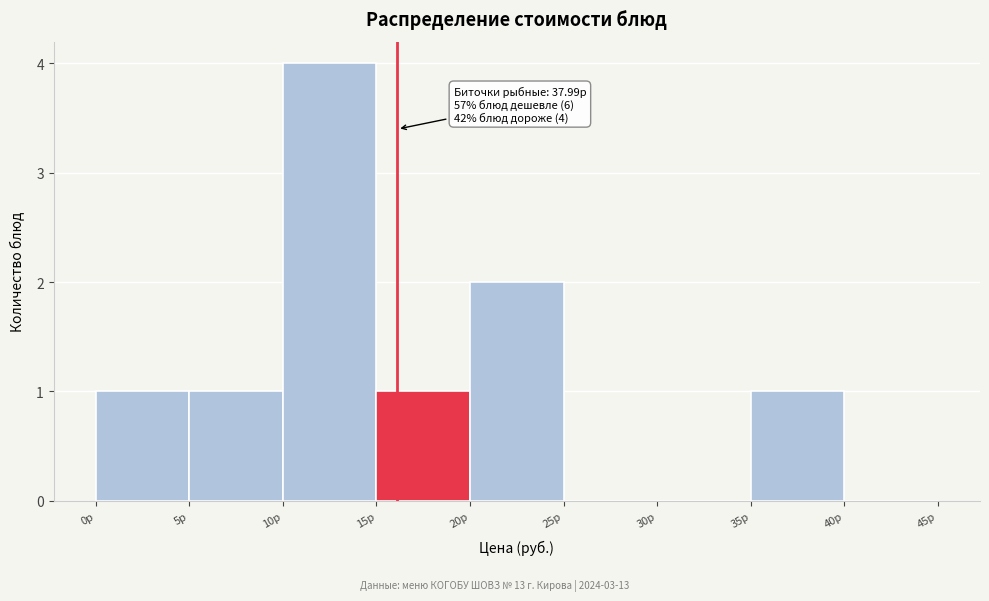

Over which range of the x-axis is the bar tallest?

10 to 15